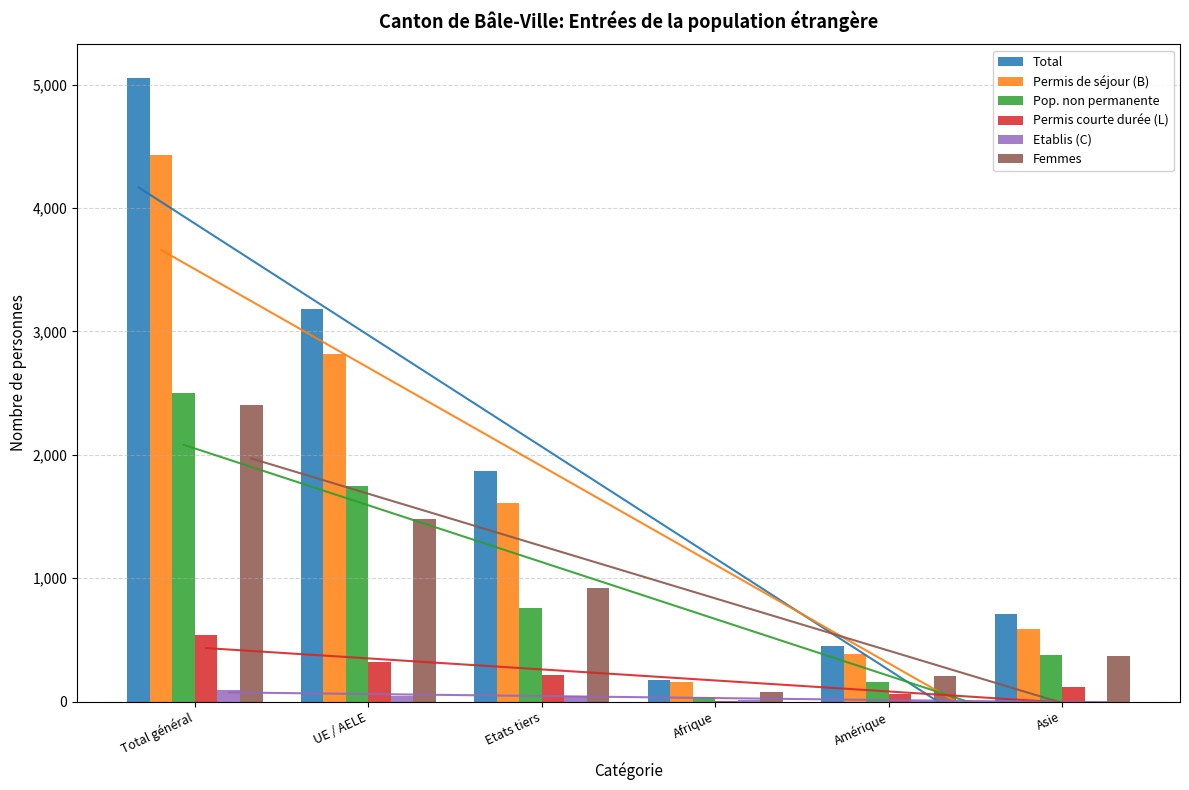

At which label does Permis de séjour (B) first exceed 1608?

Total général